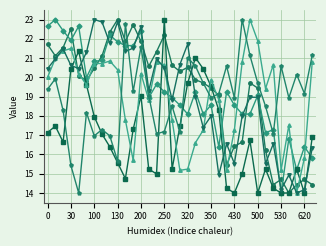

What is the maximum value shown in the chart?

23.0